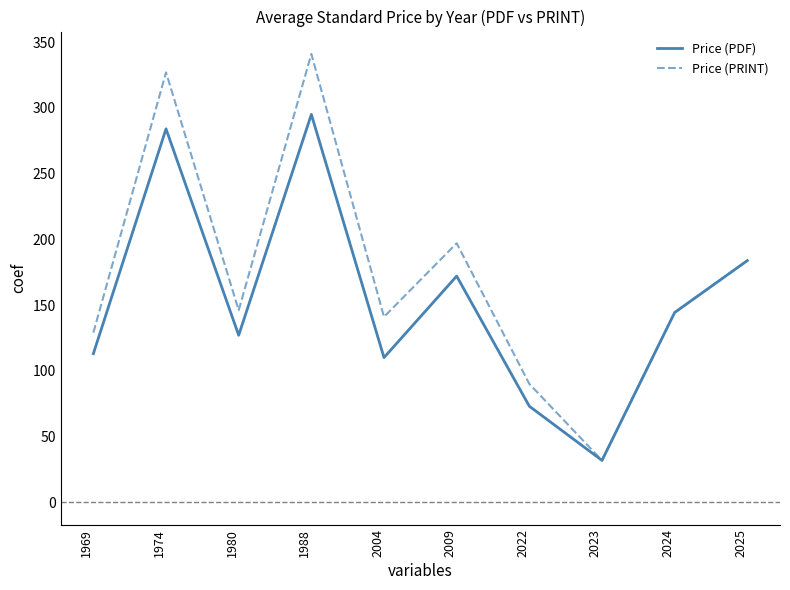

Reading left to right, what are all the values shown in this chart?

Price (PDF): 1969=113.0	1974=284.0	1980=127.0	1988=295.0	2004=110.0	2009=172.0	2022=73.0	2023=31.8	2024=144.3	2025=183.8
Price (PRINT): 1969=129.0	1974=327.0	1980=146.0	1988=341.0	2004=141.0	2009=197.0	2022=90.0	2023=31.8	2024=144.3	2025=183.8